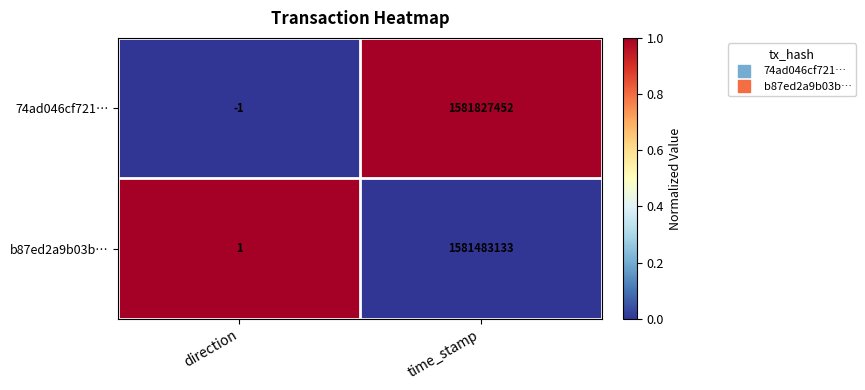

What is the difference between the highest and lowest values at time_stamp?

344319